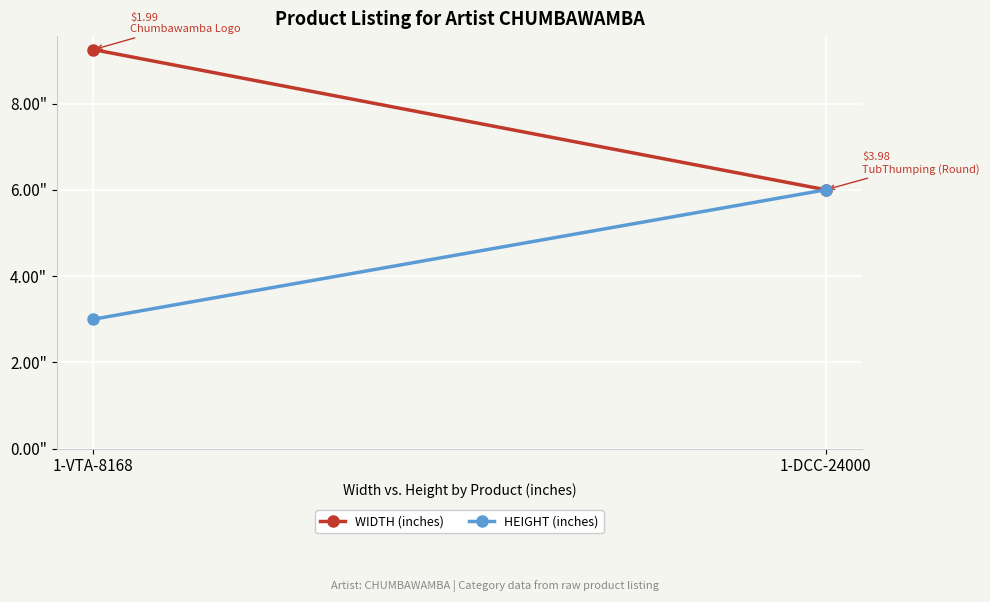

What are all the series names shown in the legend?

WIDTH (inches), HEIGHT (inches)